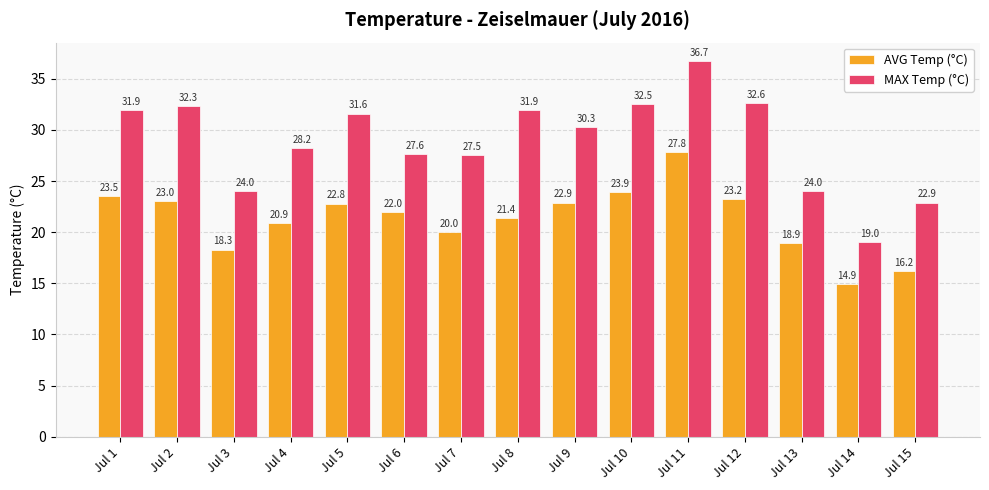

At which category is the sum across all series the highest?

Jul 11